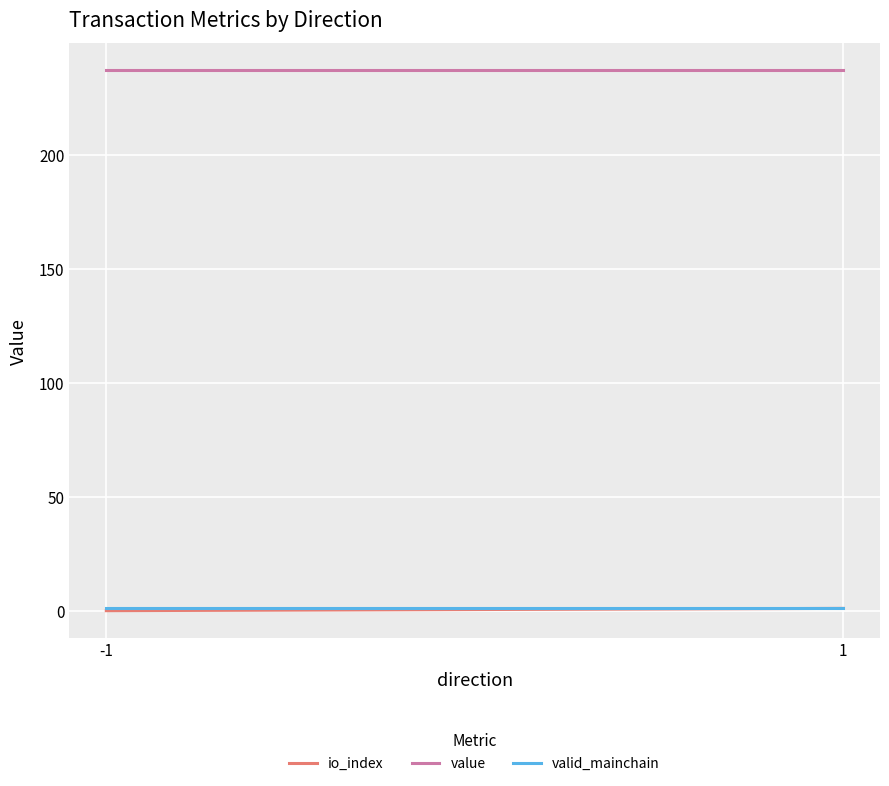

Count the io_index values in the range 0 to 1.

2